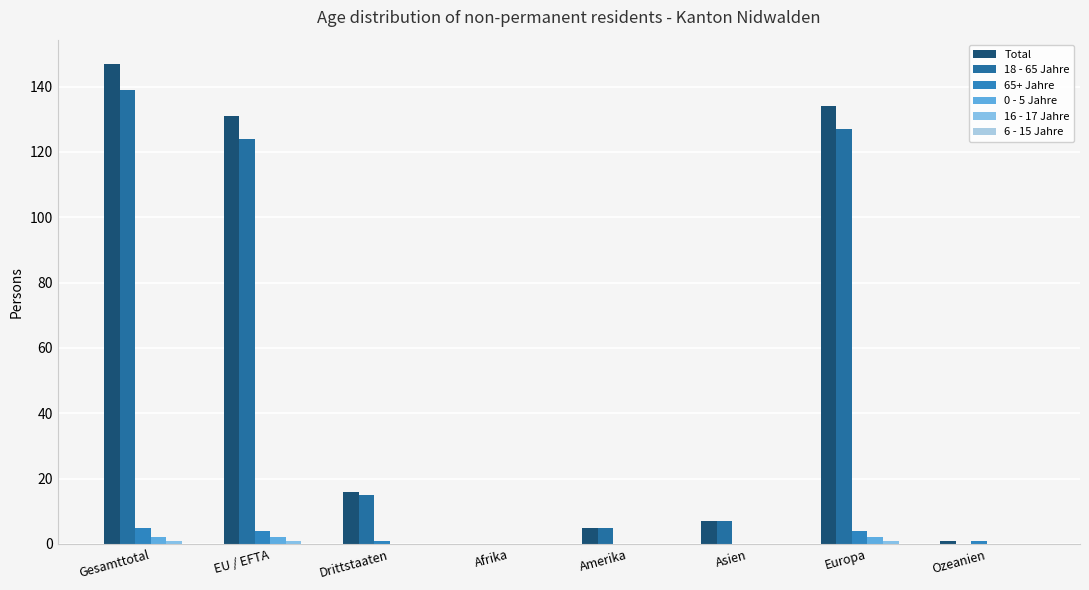

How many categories are shown in the chart?

8